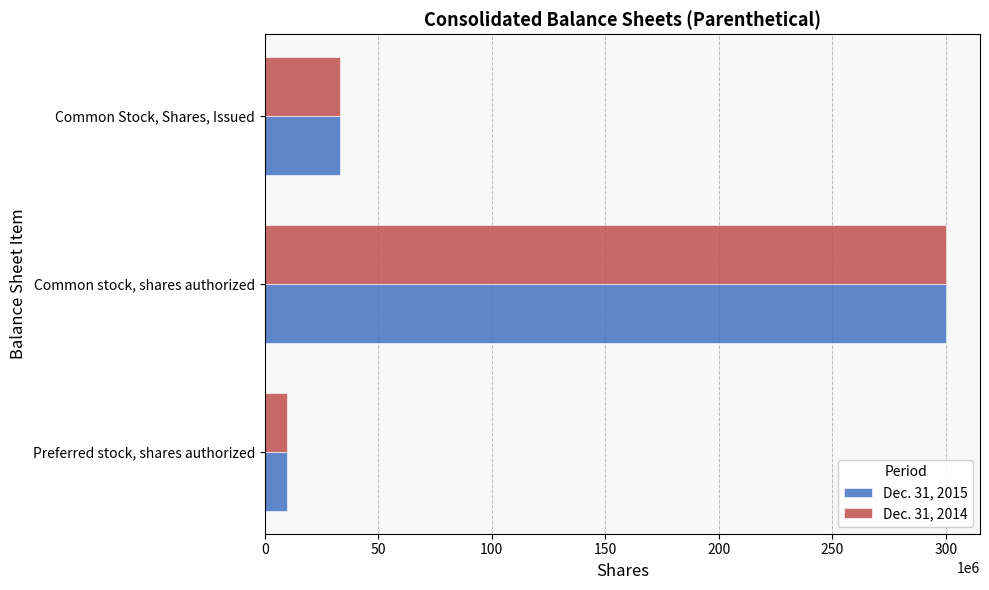

What is the smallest value displayed?

10000000